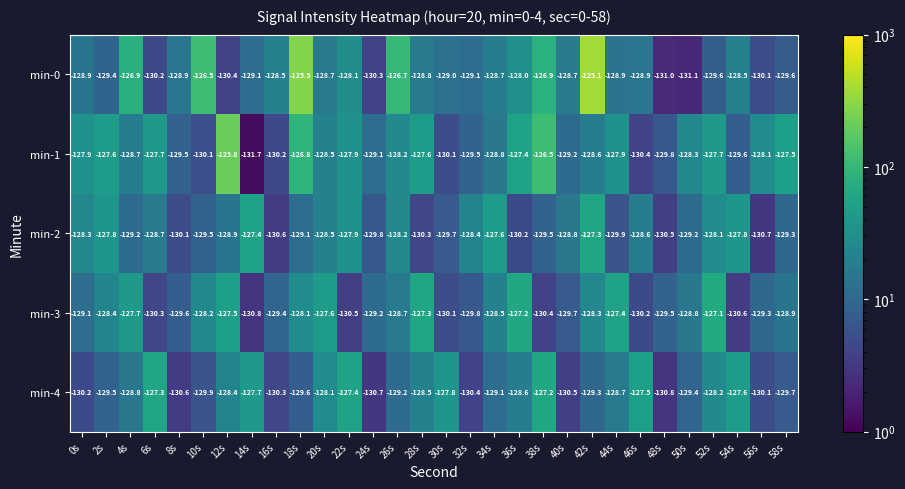

What is the total value across all series at 52s?

-640.7